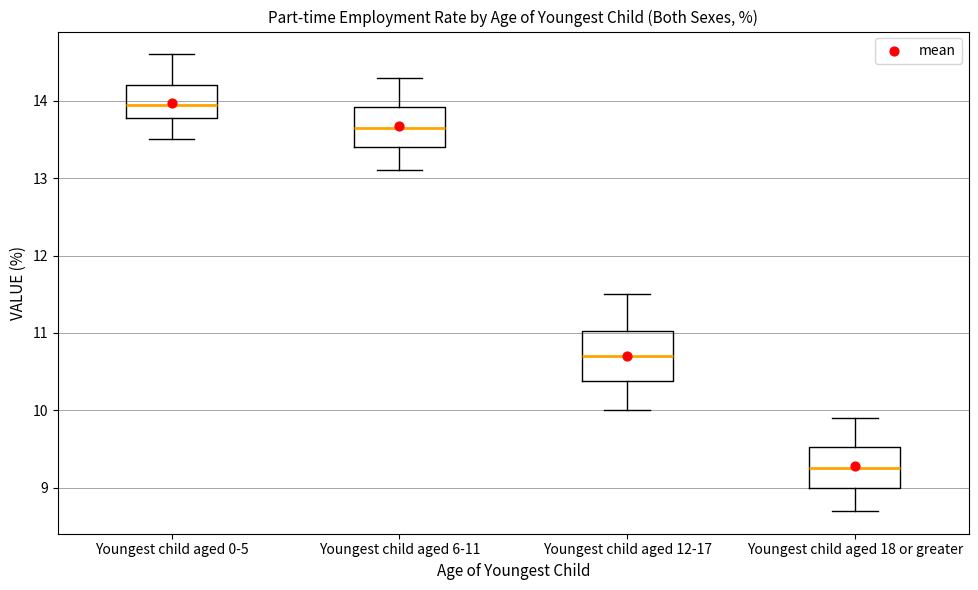

Reading left to right, transcribe this box plot: for each box, give where its median line is, the range the box spans, and where its two whiskers end, as read against the y-axis. The values are not printed on the chart, so give them approximately, as read against the axis.

Youngest child aged 0-5: median 14.0, box 13.8 to 14.2, whiskers 13.5 to 14.6
Youngest child aged 6-11: median 13.7, box 13.4 to 13.9, whiskers 13.1 to 14.3
Youngest child aged 12-17: median 10.7, box 10.4 to 11.0, whiskers 10.0 to 11.5
Youngest child aged 18 or greater: median 9.3, box 9.0 to 9.5, whiskers 8.7 to 9.9